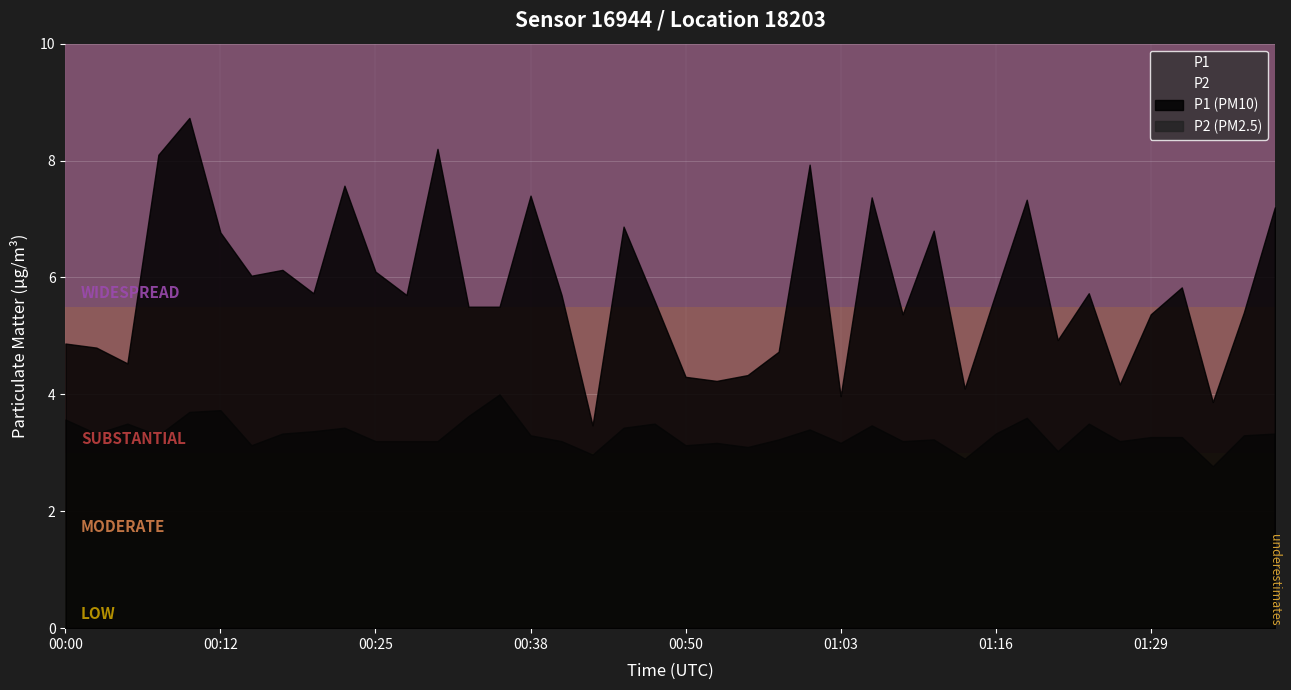

What is the total value across all series at 00:30?

11.4